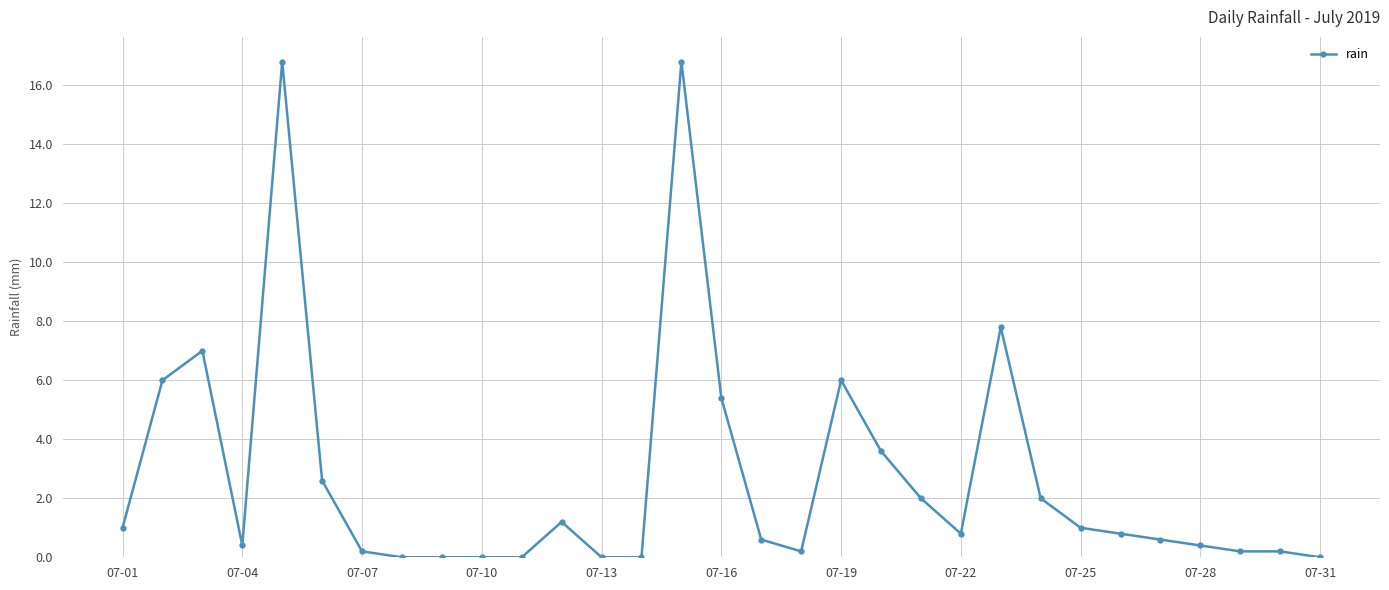

True or false: there are more than 1 points higher than both neighbors.

True